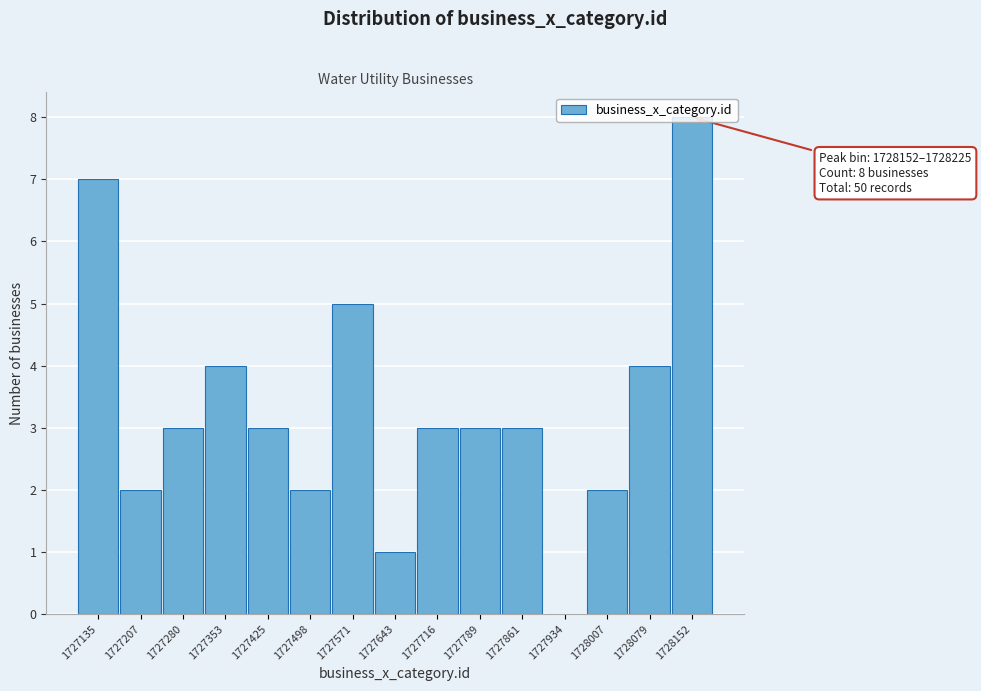

At which category does the chart reach its peak across all series?

1728152